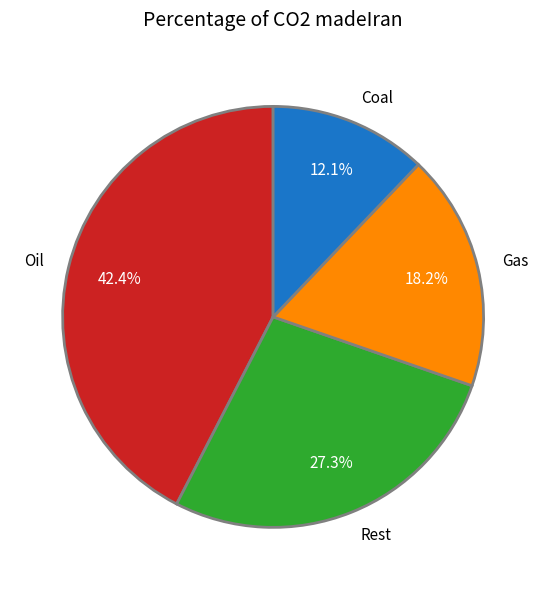

Rank the categories by value from lowest to highest.

Coal, Gas, Rest, Oil